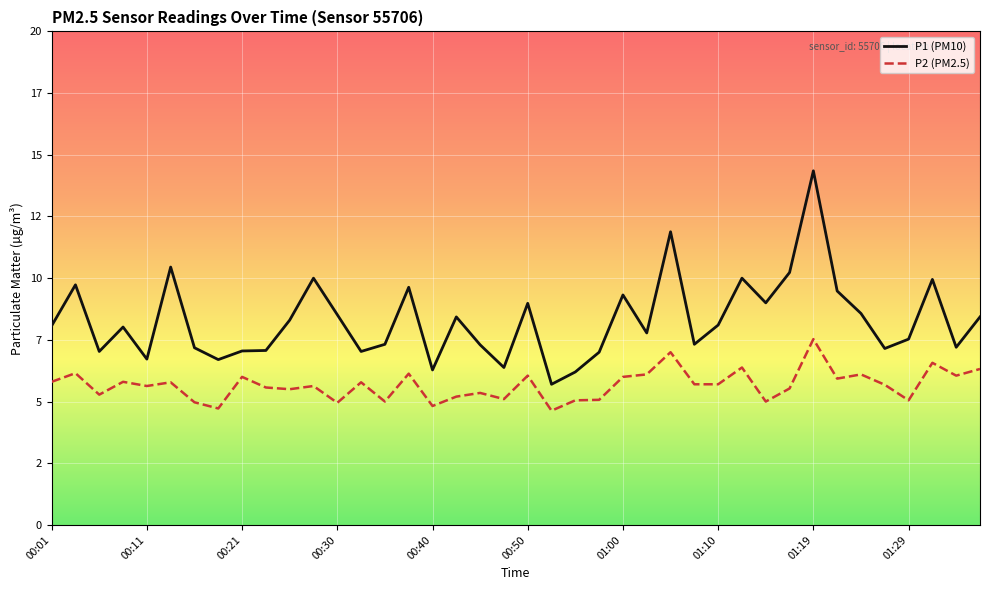

At which label does P1 (PM10) reach its peak?

01:19